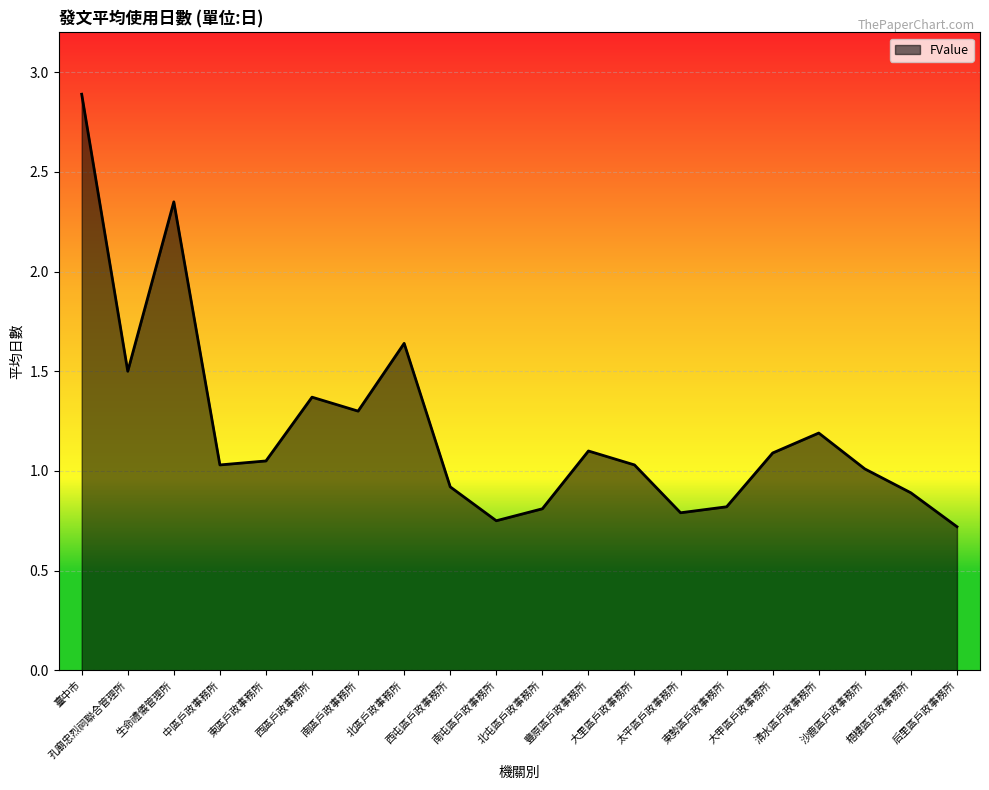

True or false: the data shows 0.8 at 北屯區戶政事務所.

True